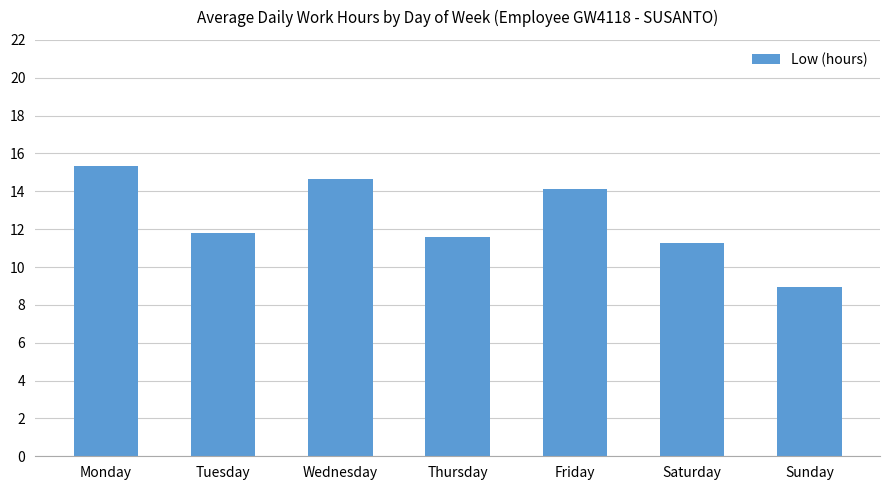

Count the number of data series in this chart.

1